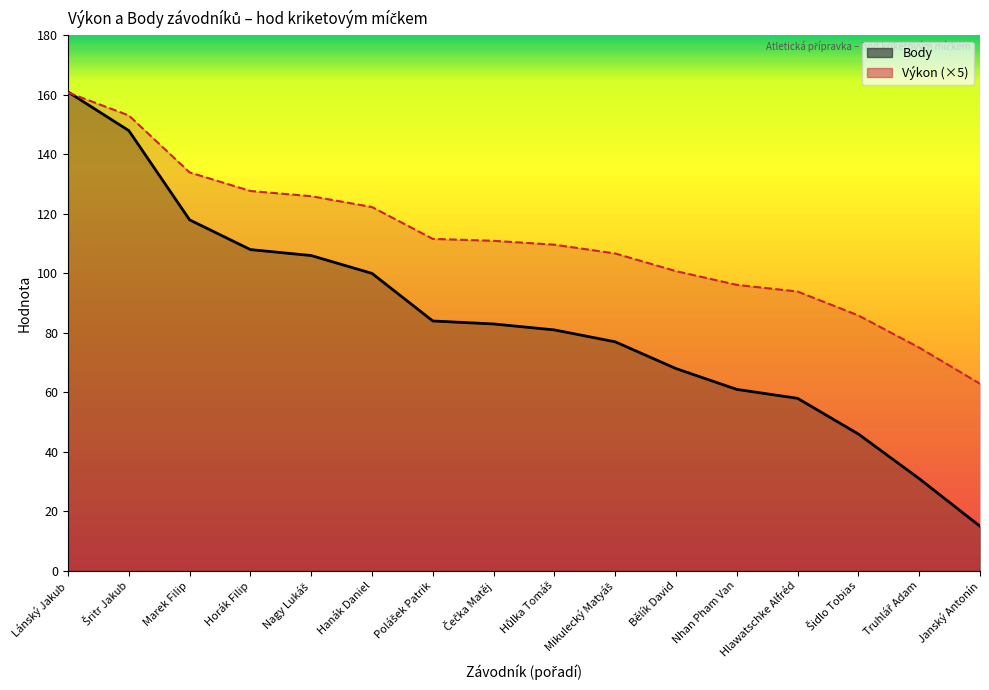

Which category has the highest value across all series?

Lánský Jakub